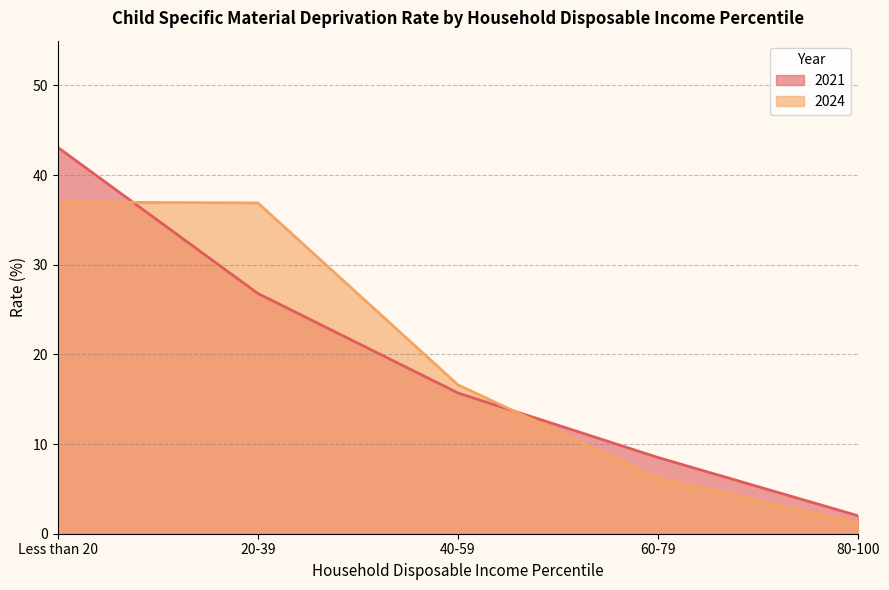

How many lines are shown in the chart?

2